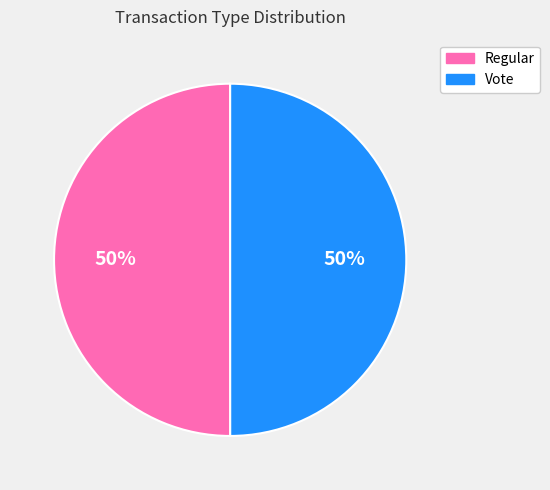

What is the ratio of the value at Regular to the value at Vote?

1.0